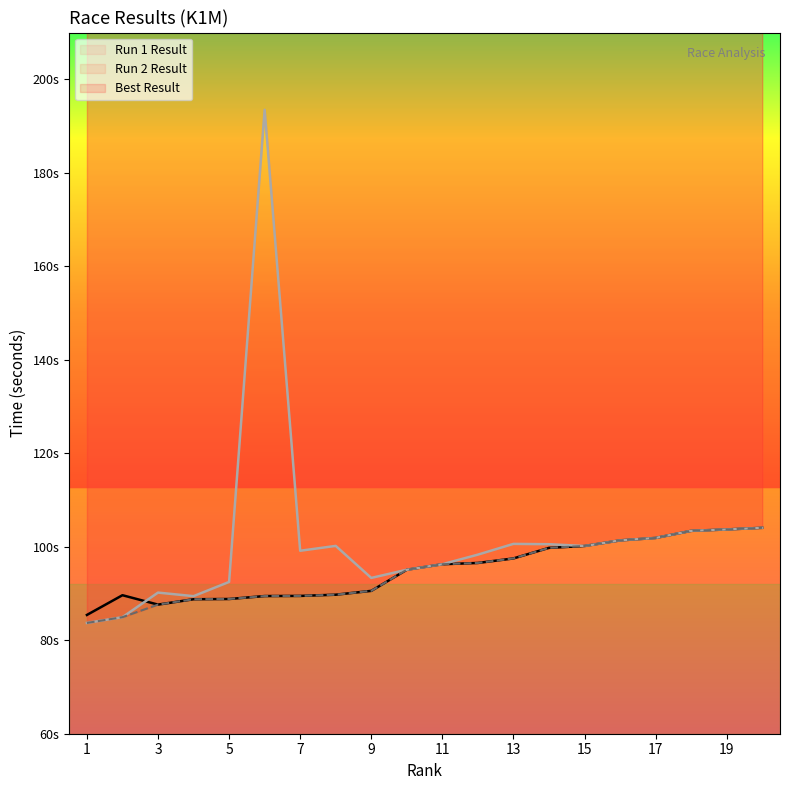

The value of Run 2 Result at 8 is 100.2. True or false?

True